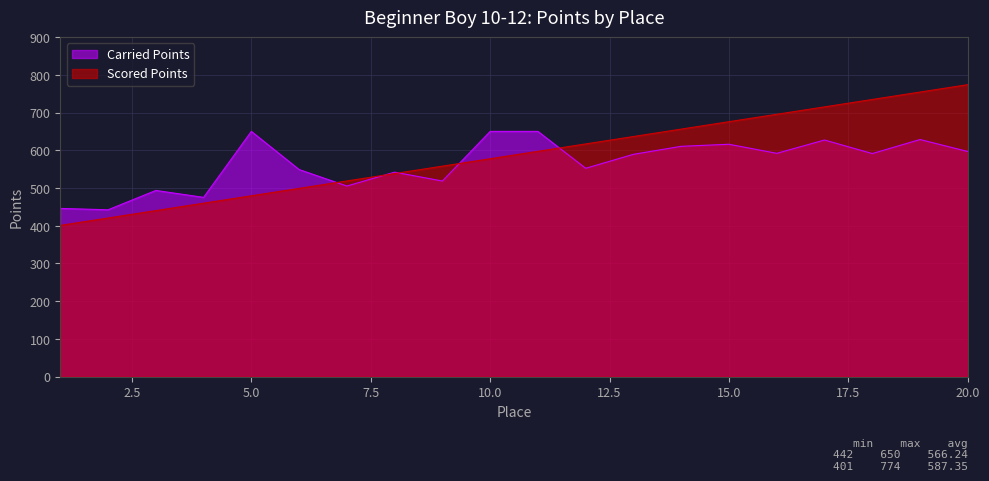

Where is the first local minimum for Carried Points?

2